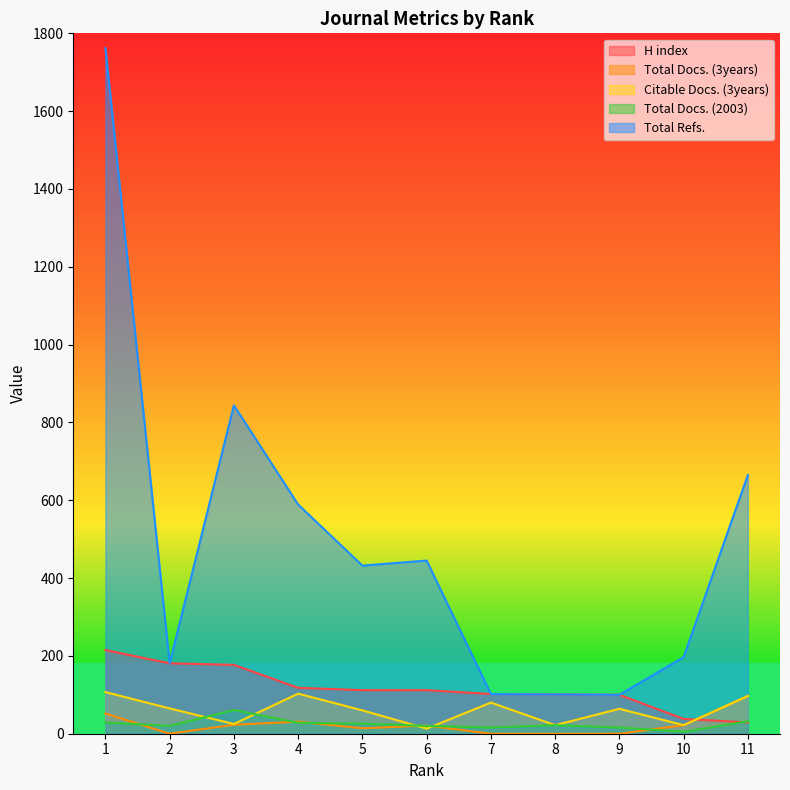

True or false: Total Refs. and H index intersect in this chart.

False